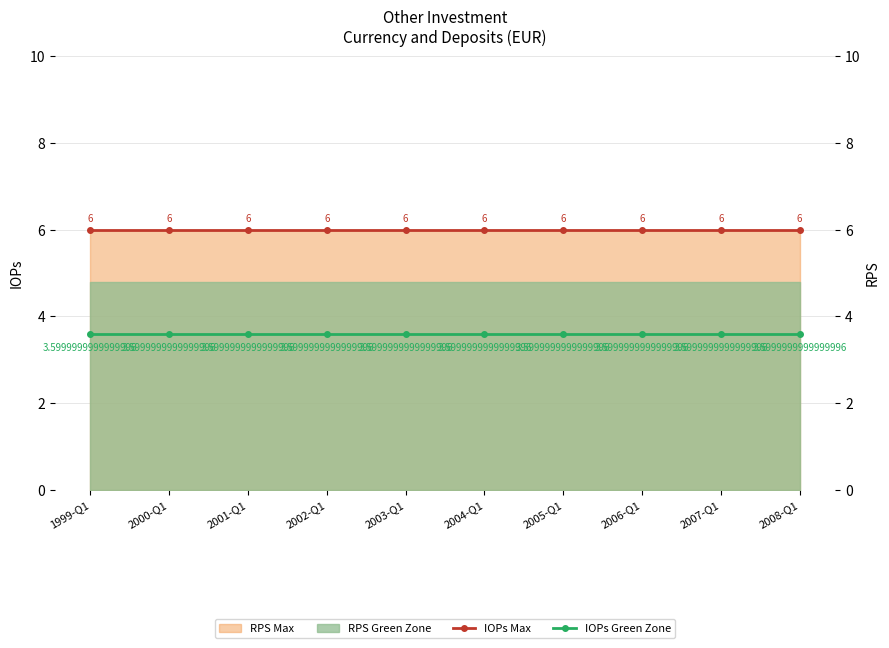

True or false: IOPs Max and IOPs Green Zone intersect in this chart.

False